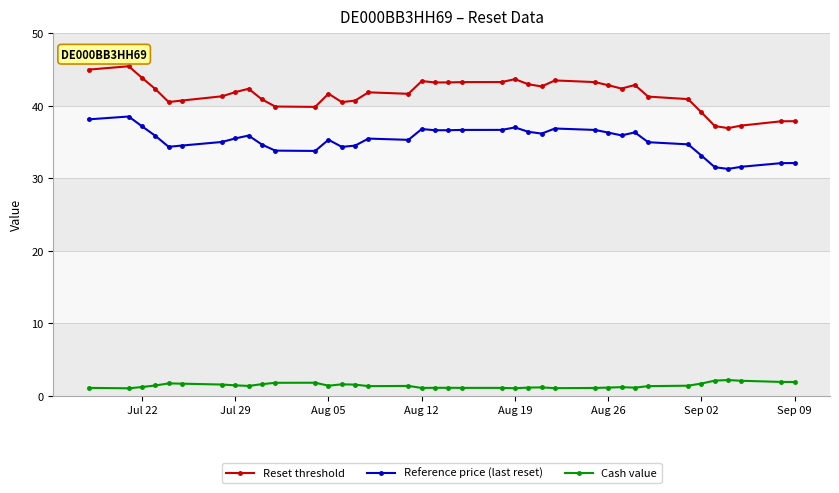

True or false: Cash value and Reset threshold intersect in this chart.

False